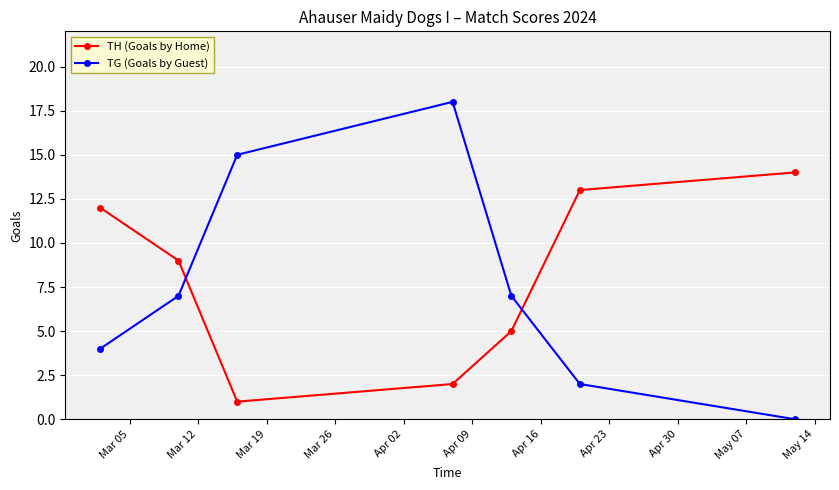

Which series has the widest spread of values?

TG (Goals by Guest)